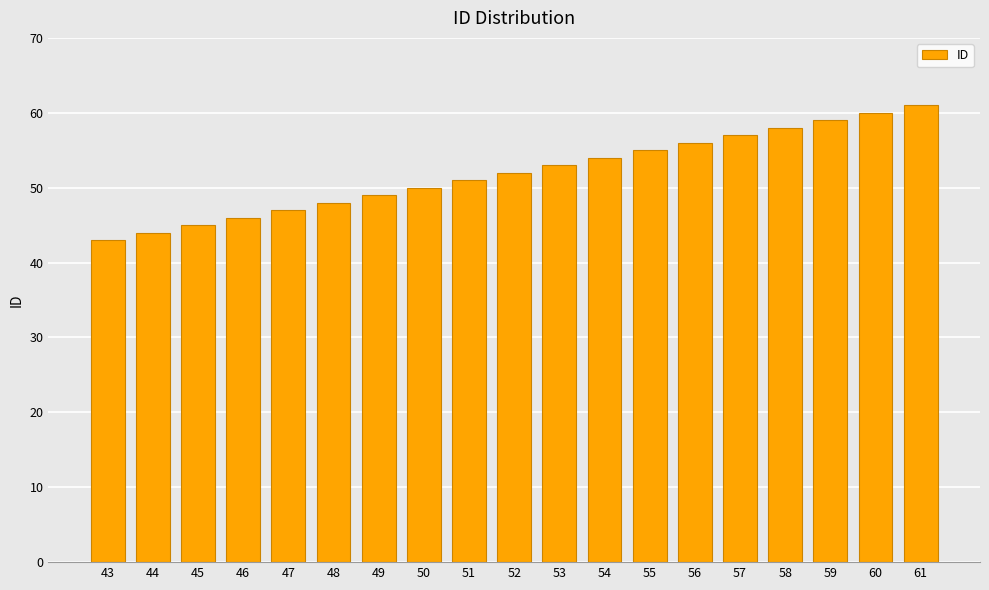

What is the difference between the second highest and second lowest values?

16